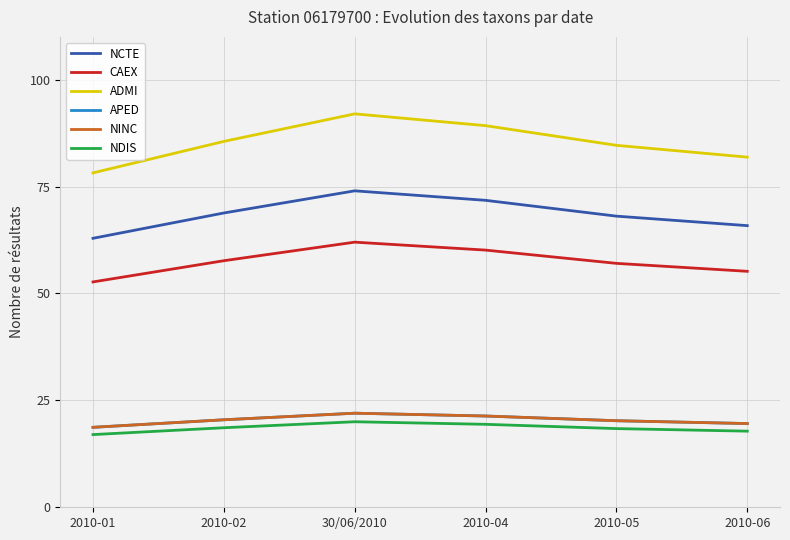

What is the label of the 2nd point from the right?

2010-05